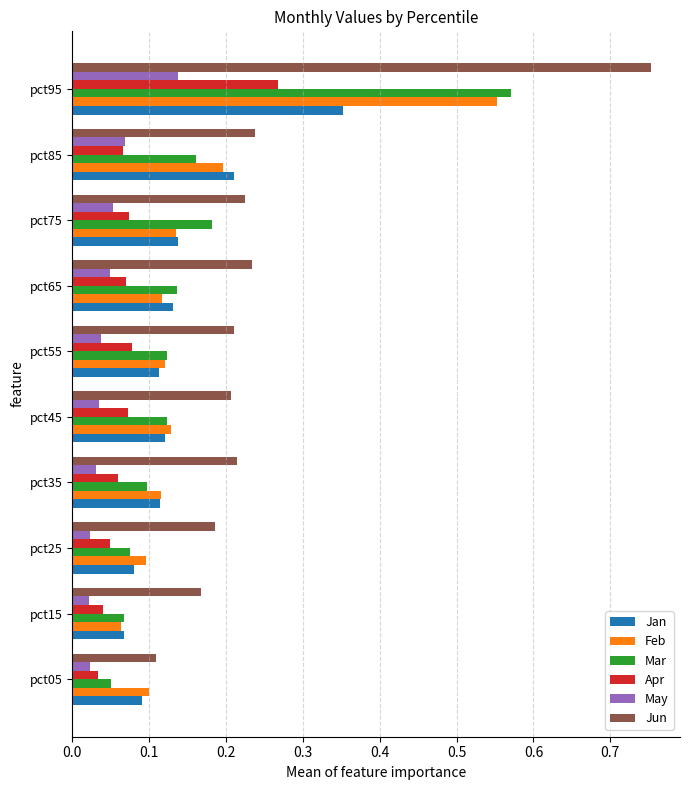

List the series in order of their peak value, lowest first.

May, Apr, Jan, Feb, Mar, Jun